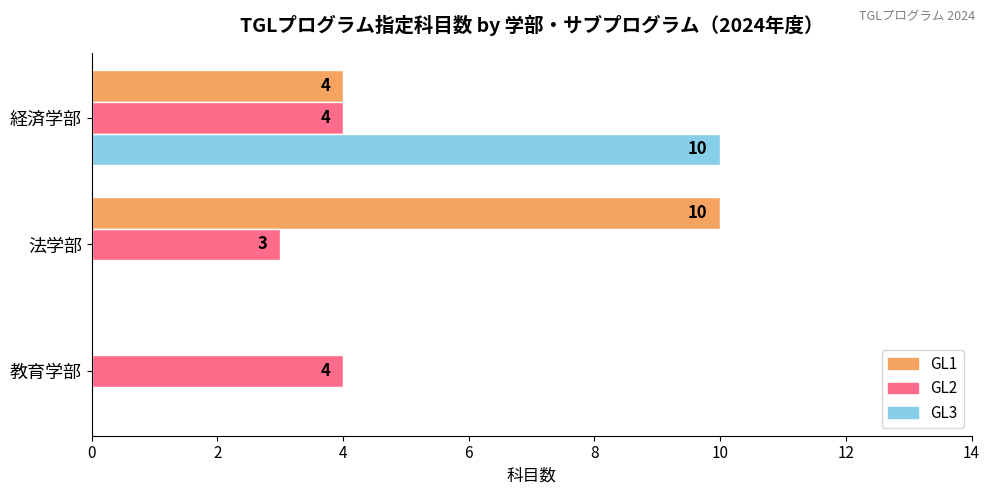

What are all the series names shown in the legend?

GL1, GL2, GL3